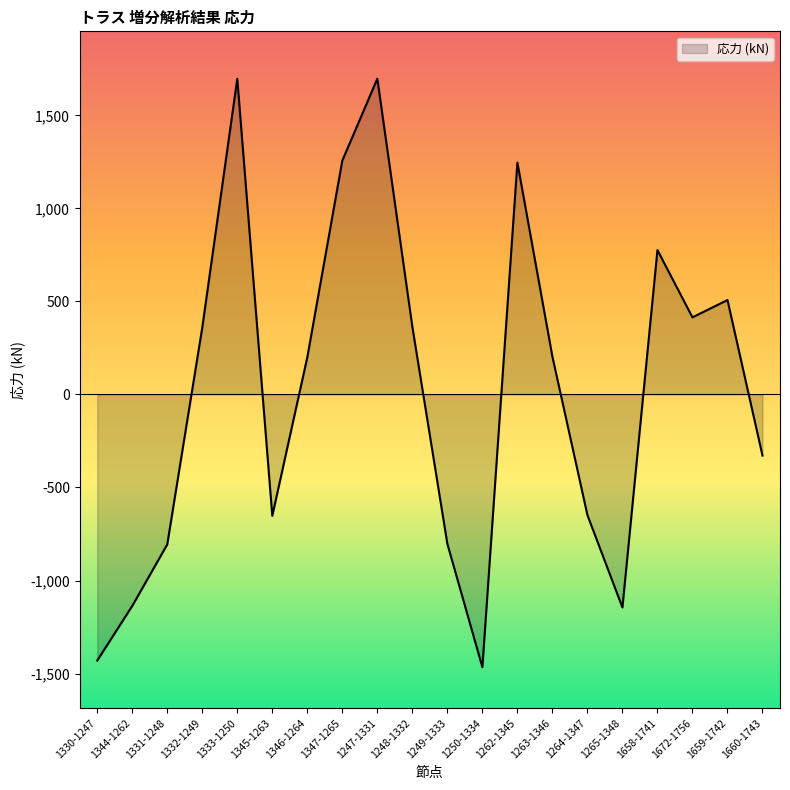

How many values are above zero?

11